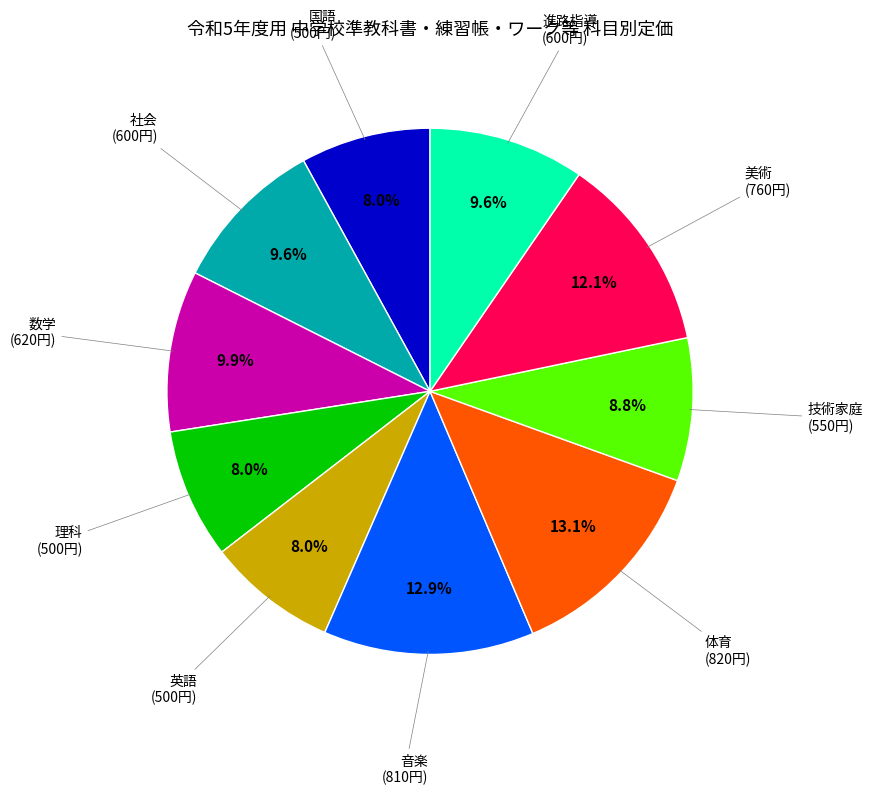

Approximately how many times larger is the value at 進路指導 compared to 美術?

0.8